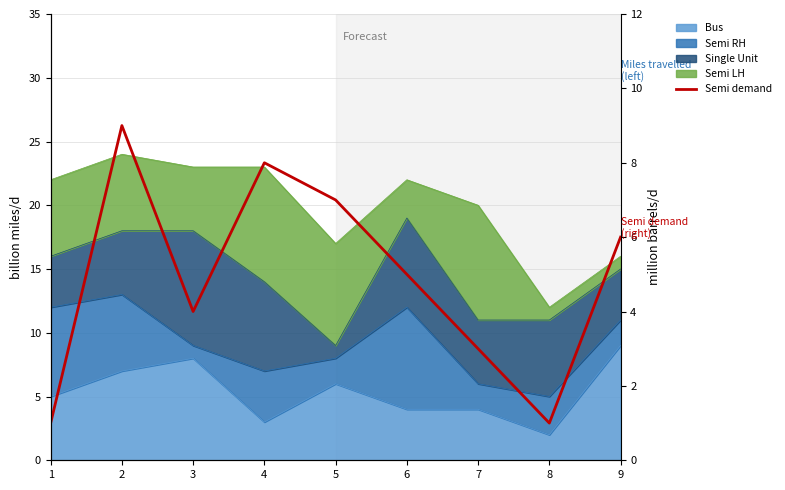

The chart shows a value of 2 at 6. True or false?

False